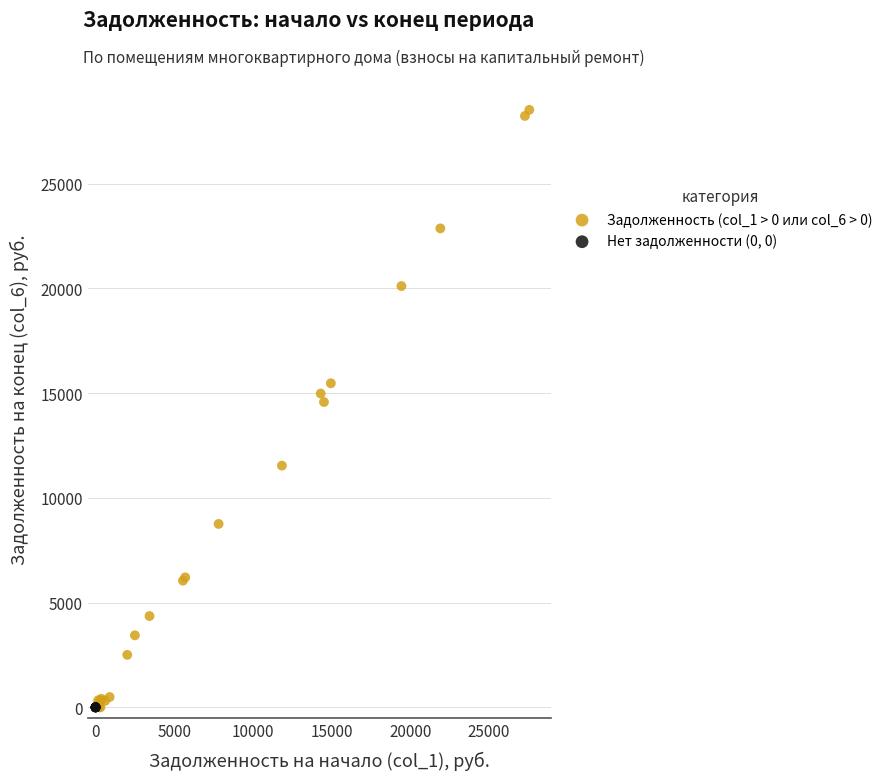

Which series reaches the maximum Y coordinate?

Задолженность (col_1 > 0 или col_6 > 0)